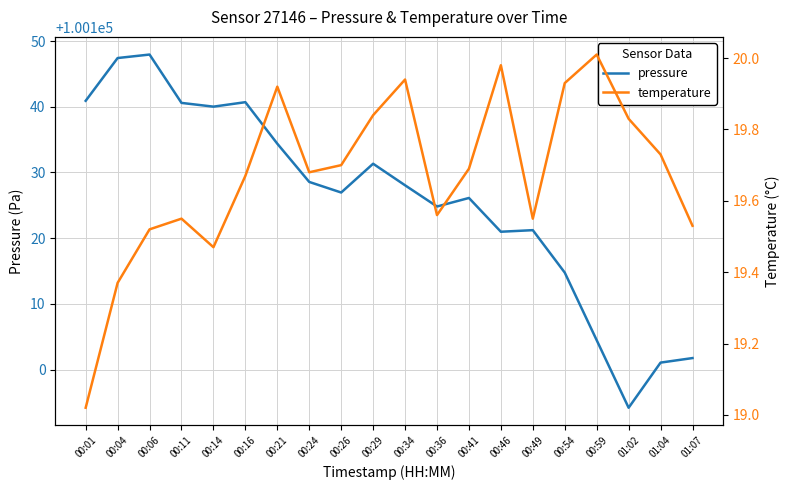

True or false: temperature and pressure cross at least once.

False